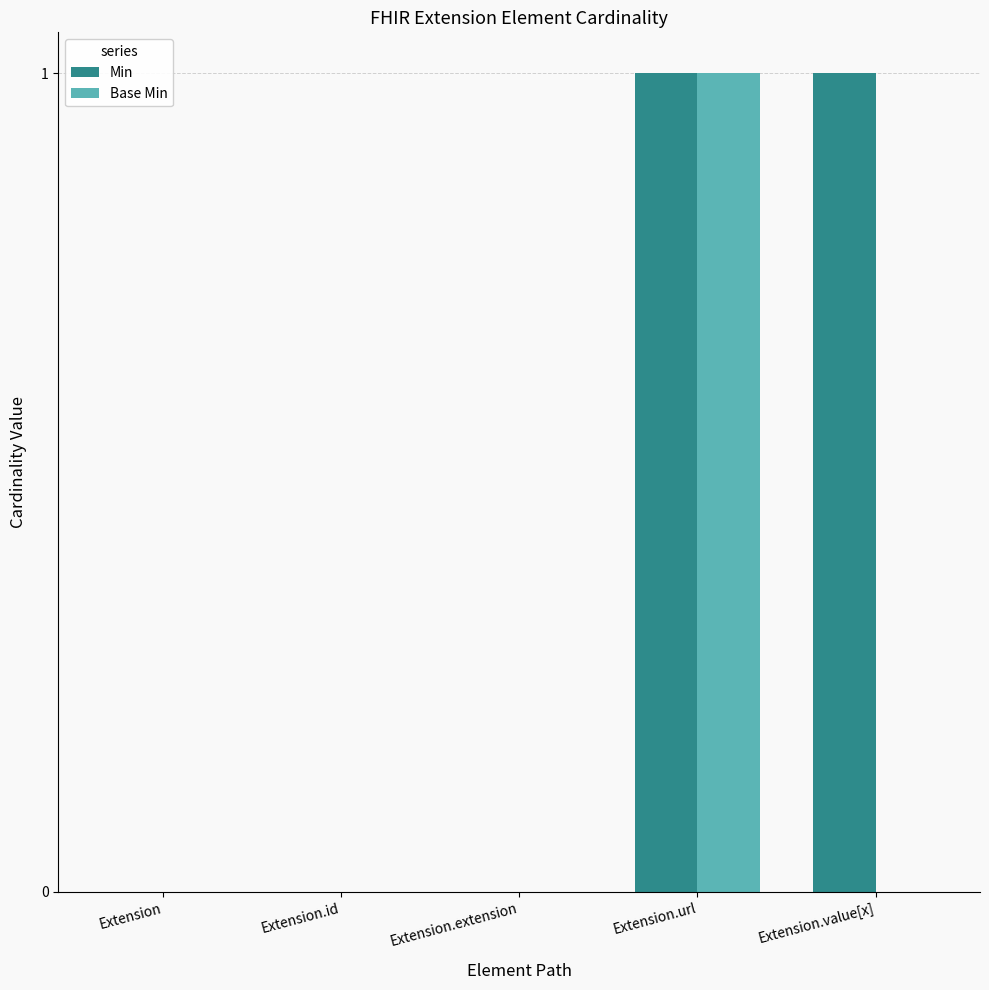

What is the total value across all series at Extension.url?

2